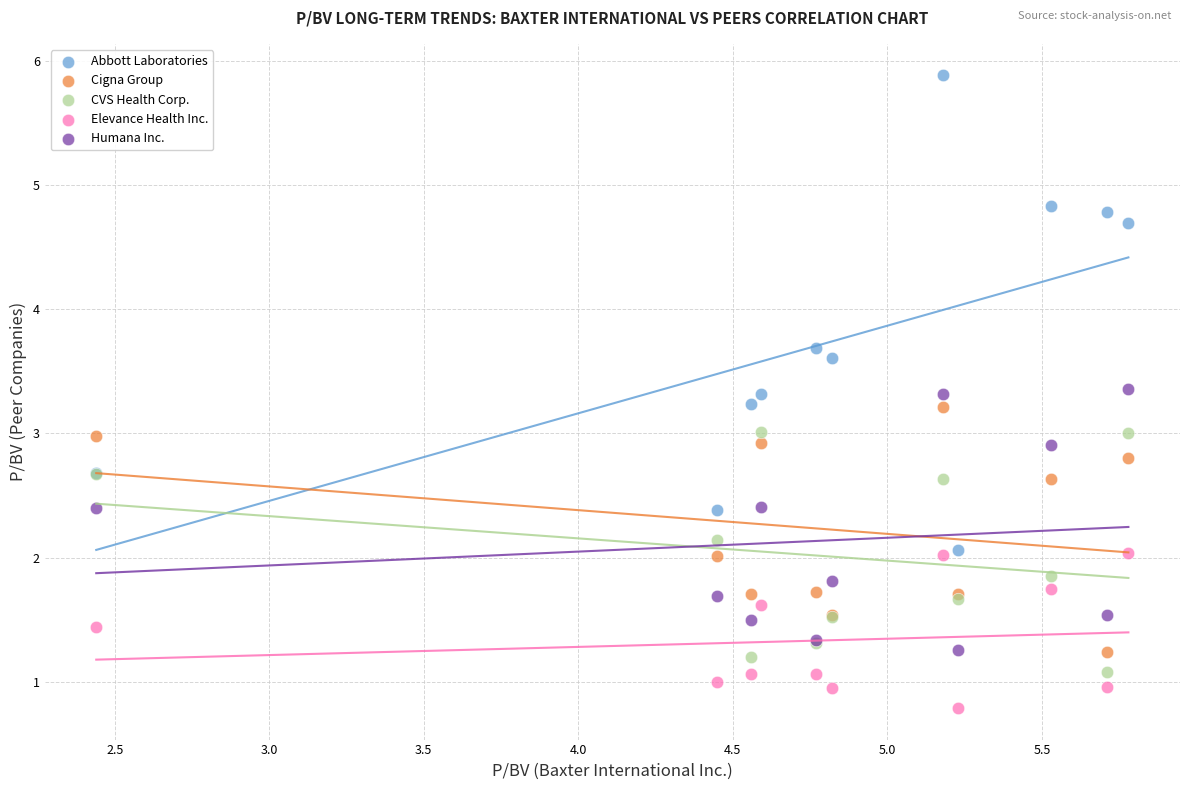

Which series contains the lowest Y value?

Elevance Health Inc.